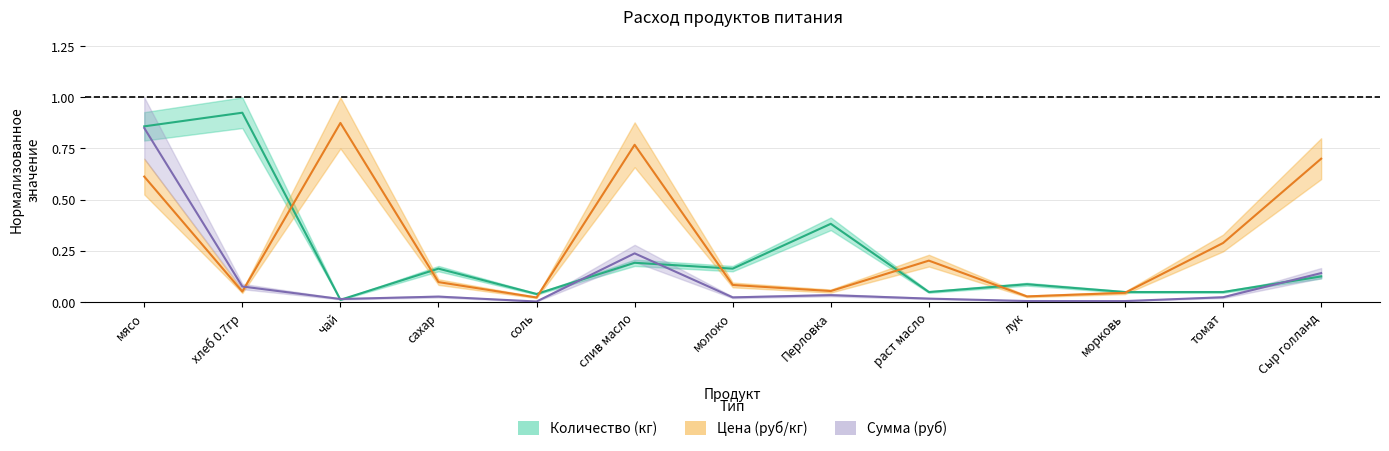

How many lines are shown in the chart?

3